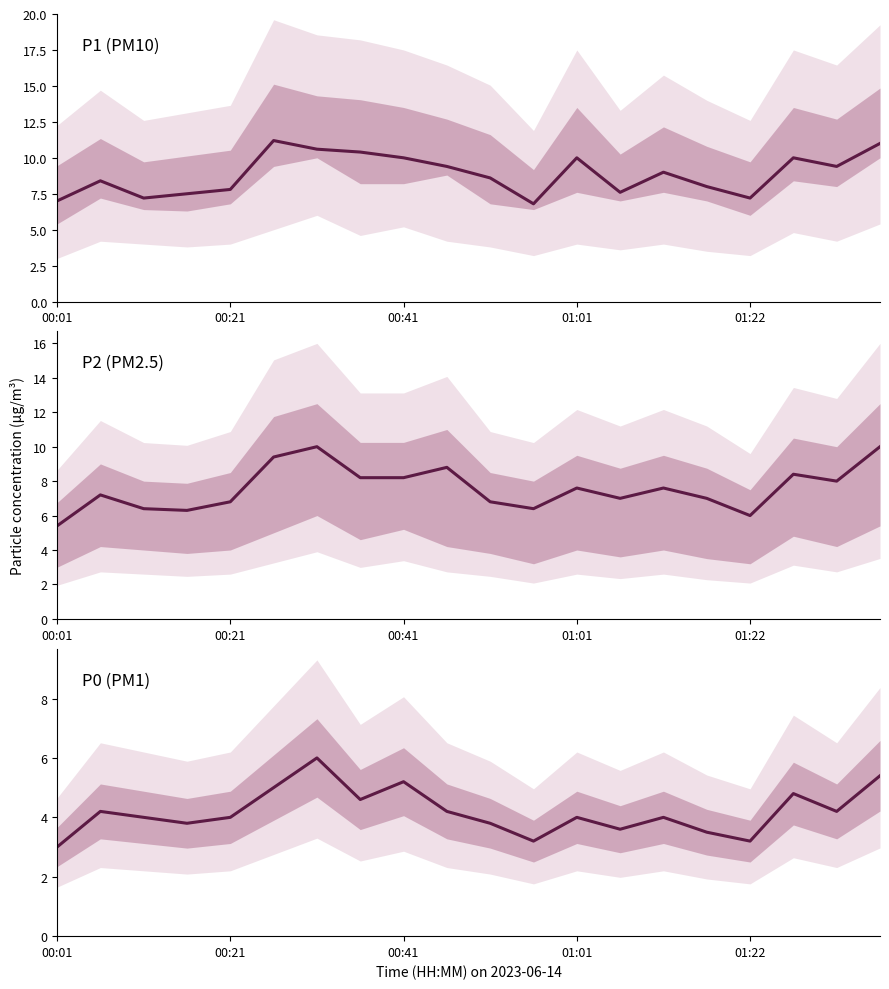

Is the value of P1 (PM10) at 00:41 greater than the value of P0 (PM1) at 19?

Yes